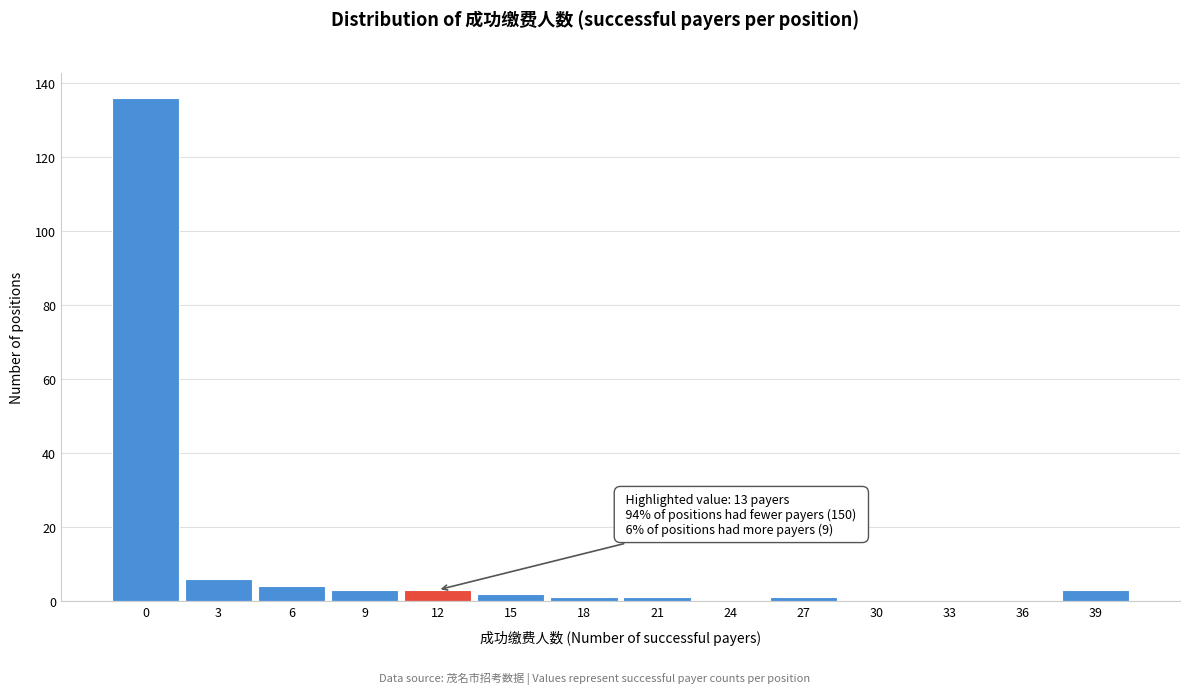

Reading right to left, list all the values displayed in this chart.

39=3	36=0	33=0	30=0	27=1	24=0	21=1	18=1	15=2	12=3	9=3	6=4	3=6	0=136